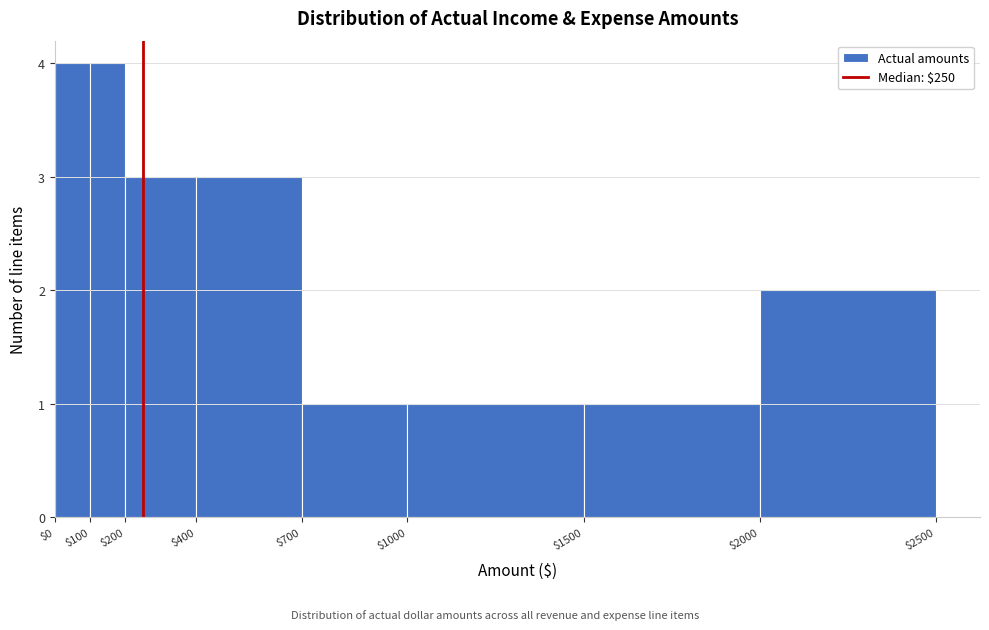

Reading left to right, list every bar in this chart as the range it spans on the x-axis followed by its height. The values are not printed on the chart, so give them approximately, as read against the axis.

$0 to $100: 4
$100 to $200: 4
$200 to $400: 3
$400 to $700: 3
$700 to $1000: 1
$1000 to $1500: 1
$1500 to $2000: 1
$2000 to $2500: 2